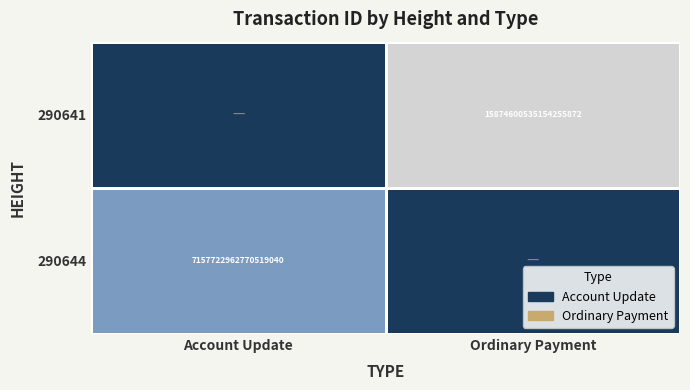

The value of 290644 at Account Update is 2584209258684721664. True or false?

False